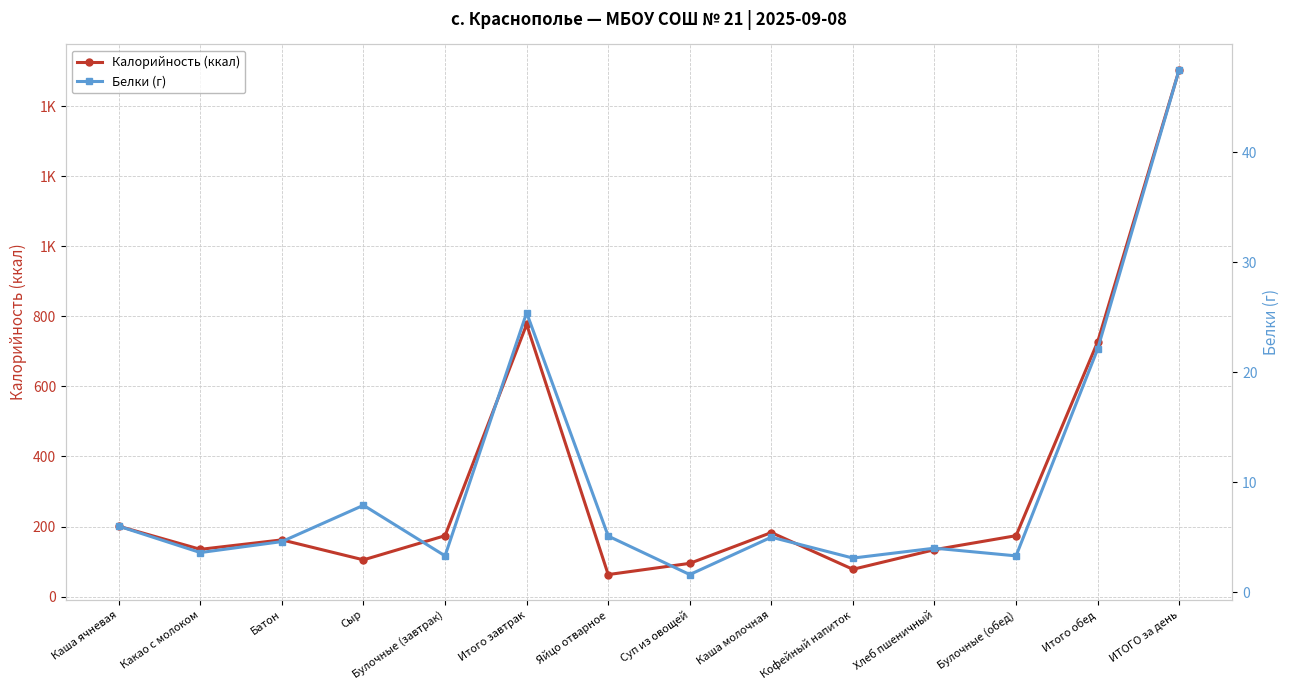

Does the chart have visible grid lines?

Yes